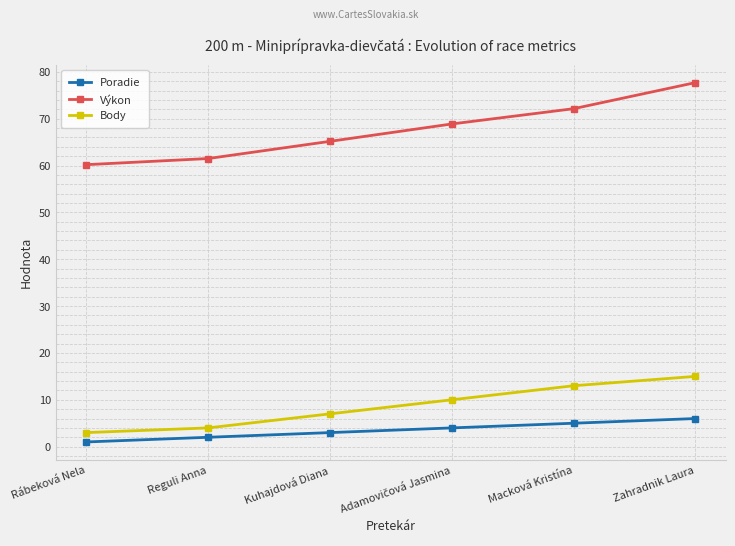

What is the lowest value of the Body series?

3.0